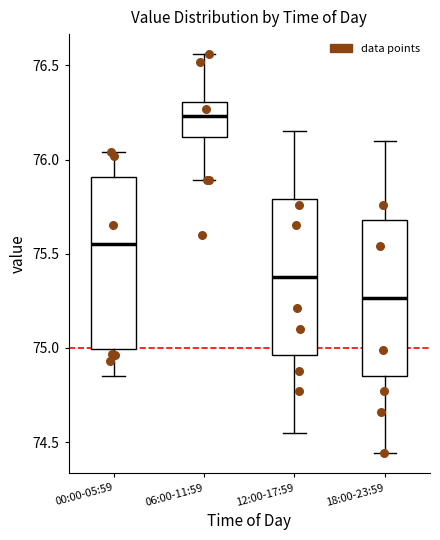

Reading left to right, transcribe this box plot: for each box, give where its median line is, the range the box spans, and where its two whiskers end, as read against the y-axis. The values are not printed on the chart, so give them approximately, as read against the axis.

00:00-05:59: median 75.55, box 75.00 to 75.90, whiskers 74.85 to 76.05
06:00-11:59: median 76.25, box 76.10 to 76.30, whiskers 75.90 to 76.55
12:00-17:59: median 75.40, box 74.95 to 75.80, whiskers 74.55 to 76.15
18:00-23:59: median 75.25, box 74.85 to 75.70, whiskers 74.45 to 76.10